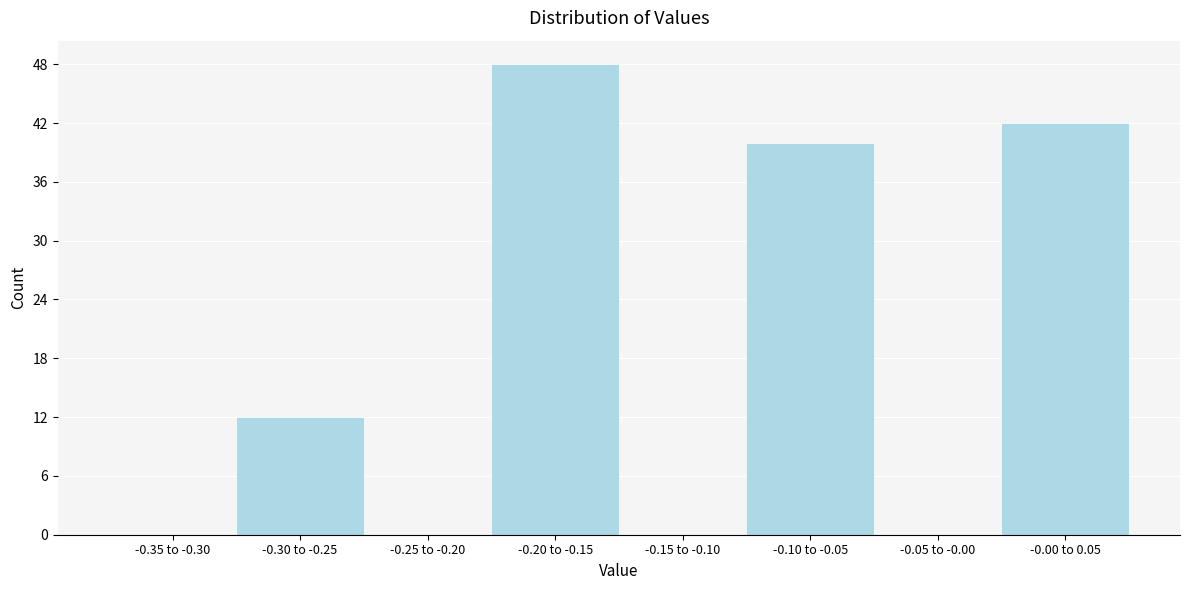

Reading left to right, transcribe all the data shown in this chart.

-0.35 to -0.30=0	-0.30 to -0.25=12	-0.25 to -0.20=0	-0.20 to -0.15=48	-0.15 to -0.10=0	-0.10 to -0.05=40	-0.05 to -0.00=0	-0.00 to 0.05=42